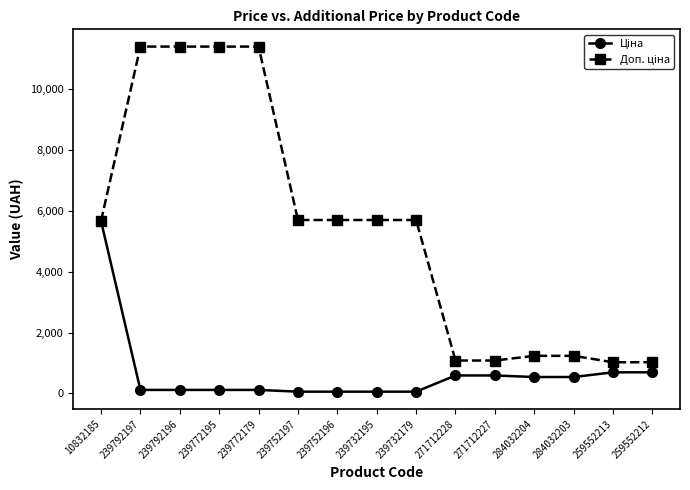

At how many categories does at least one series exceed 6082?

4